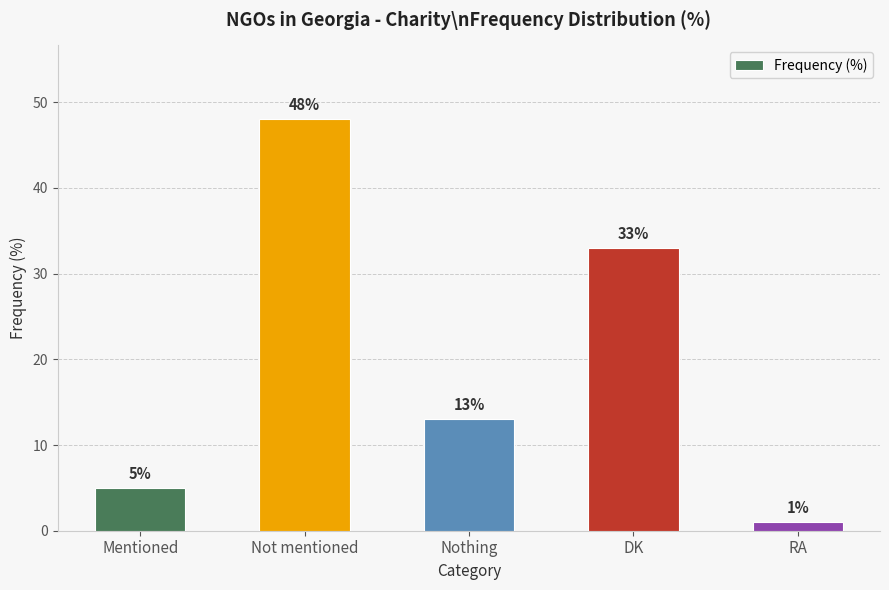

What is the sum of all values?

100